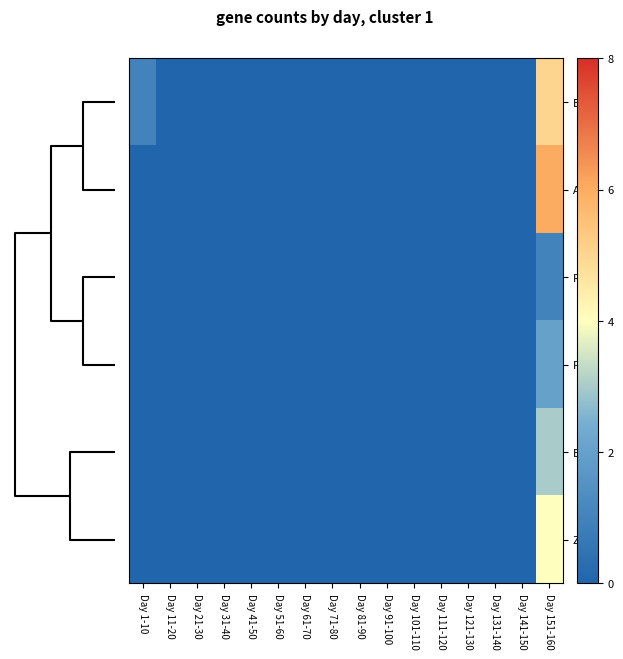

Reading right to left, what are all the values shown in this chart?

EN: Day 151-160=5	Day 141-150=0	Day 131-140=0	Day 121-130=0	Day 111-120=0	Day 101-110=0	Day 91-100=0	Day 81-90=0	Day 71-80=0	Day 61-70=0	Day 51-60=0	Day 41-50=0	Day 31-40=0	Day 21-30=0	Day 11-20=0	Day 1-10=1
AR: Day 151-160=6	Day 141-150=0	Day 131-140=0	Day 121-130=0	Day 111-120=0	Day 101-110=0	Day 91-100=0	Day 81-90=0	Day 71-80=0	Day 61-70=0	Day 51-60=0	Day 41-50=0	Day 31-40=0	Day 21-30=0	Day 11-20=0	Day 1-10=0
RU: Day 151-160=1	Day 141-150=0	Day 131-140=0	Day 121-130=0	Day 111-120=0	Day 101-110=0	Day 91-100=0	Day 81-90=0	Day 71-80=0	Day 61-70=0	Day 51-60=0	Day 41-50=0	Day 31-40=0	Day 21-30=0	Day 11-20=0	Day 1-10=0
FR: Day 151-160=2	Day 141-150=0	Day 131-140=0	Day 121-130=0	Day 111-120=0	Day 101-110=0	Day 91-100=0	Day 81-90=0	Day 71-80=0	Day 61-70=0	Day 51-60=0	Day 41-50=0	Day 31-40=0	Day 21-30=0	Day 11-20=0	Day 1-10=0
ES: Day 151-160=3	Day 141-150=0	Day 131-140=0	Day 121-130=0	Day 111-120=0	Day 101-110=0	Day 91-100=0	Day 81-90=0	Day 71-80=0	Day 61-70=0	Day 51-60=0	Day 41-50=0	Day 31-40=0	Day 21-30=0	Day 11-20=0	Day 1-10=0
ZH: Day 151-160=4	Day 141-150=0	Day 131-140=0	Day 121-130=0	Day 111-120=0	Day 101-110=0	Day 91-100=0	Day 81-90=0	Day 71-80=0	Day 61-70=0	Day 51-60=0	Day 41-50=0	Day 31-40=0	Day 21-30=0	Day 11-20=0	Day 1-10=0